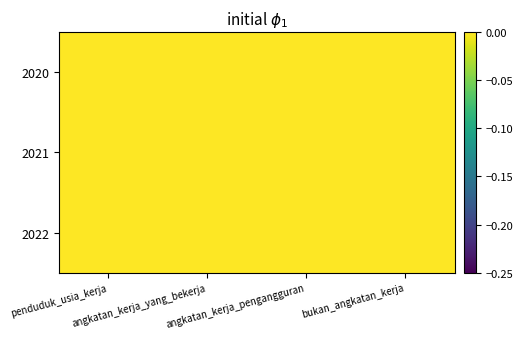

Count the number of data series in this chart.

3